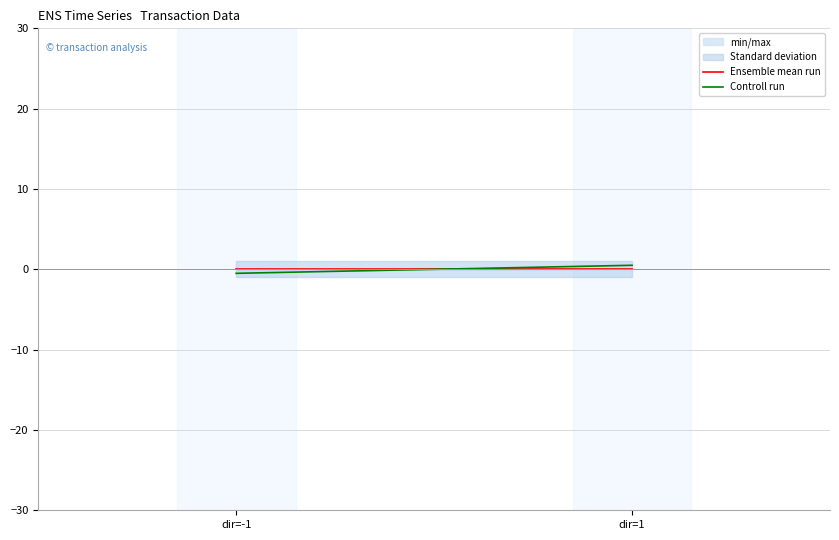

Which category has the lowest value in the Controll run series?

dir=-1